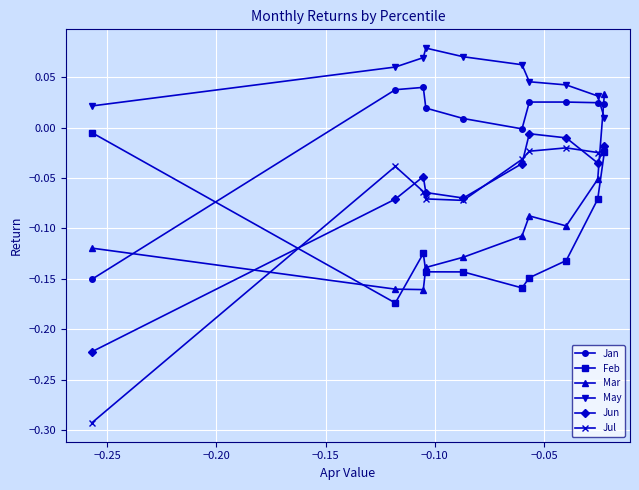

Which series has the widest spread of values?

Jul